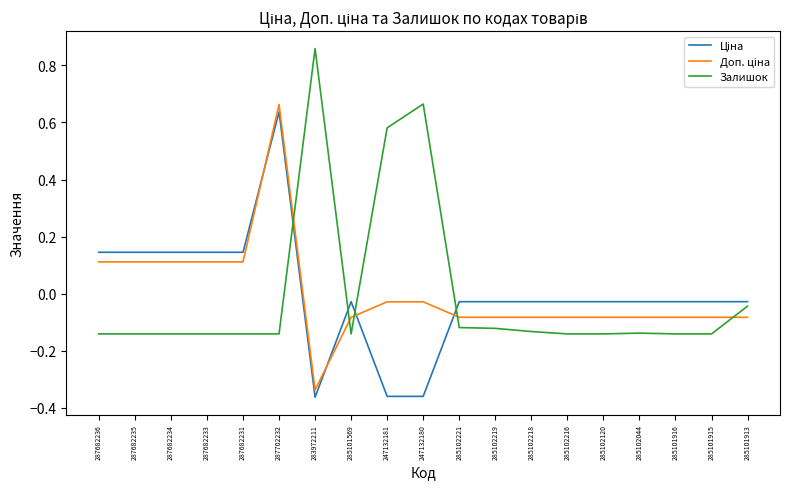

Count the number of categories in the chart.

19